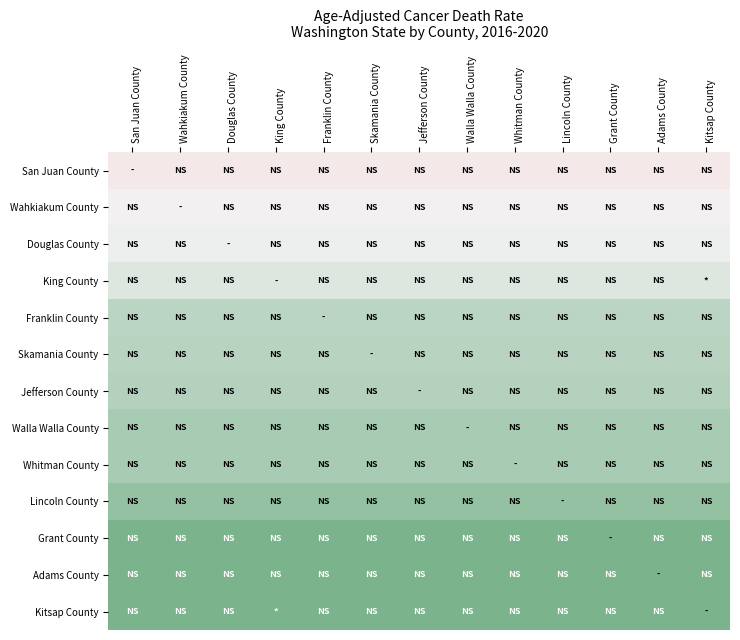

List the series in order of their peak value, highest first.

Kitsap County, Adams County, Grant County, Lincoln County, Whitman County, Walla Walla County, Jefferson County, Skamania County, Franklin County, King County, Douglas County, Wahkiakum County, San Juan County